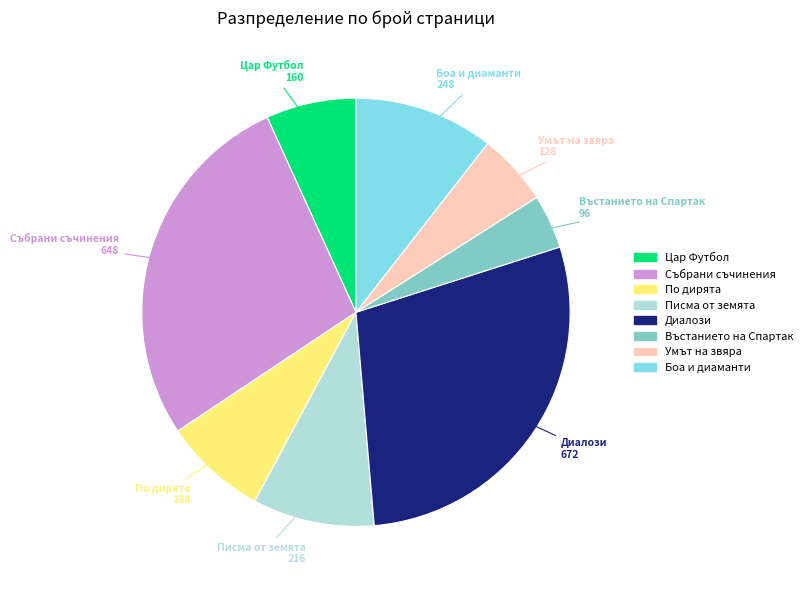

Which slice is the largest?

Диалози